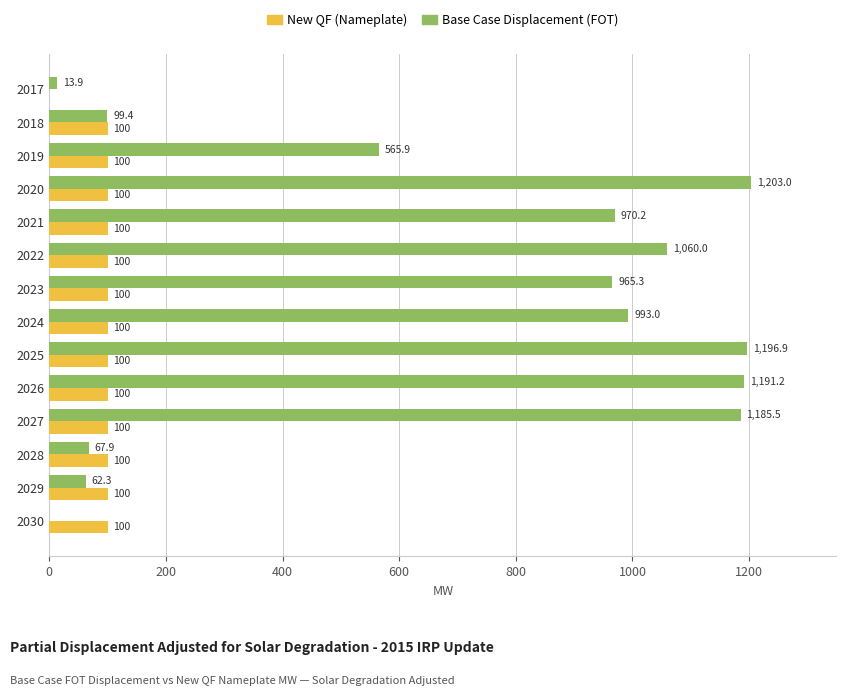

How many categories are shown in the chart?

14